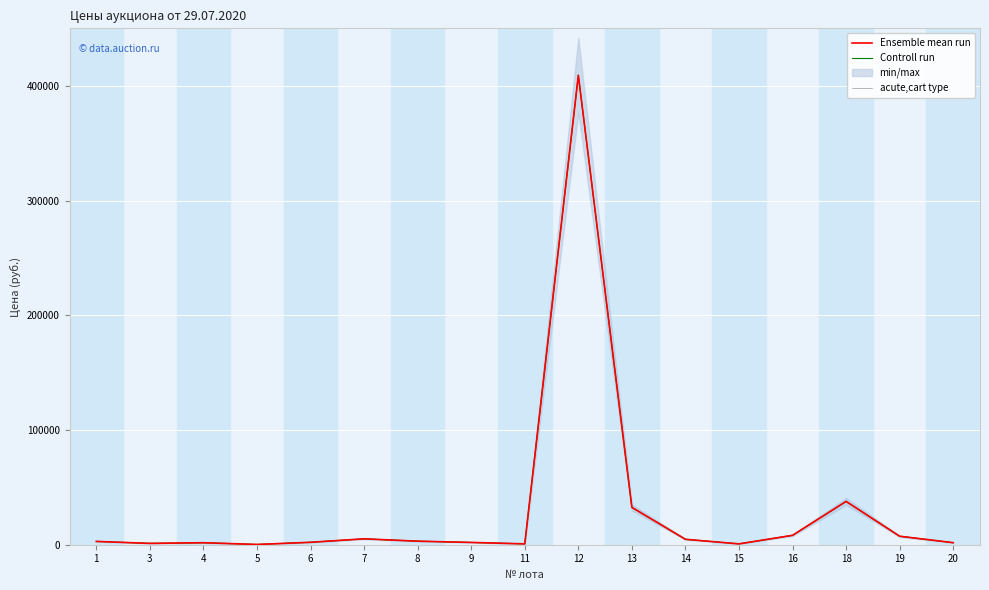

List the labels in order of acute,cart type value, largest first.

12, 18, 13, 16, 19, 7, 14, 8, 1, 6, 9, 20, 4, 3, 15, 11, 5